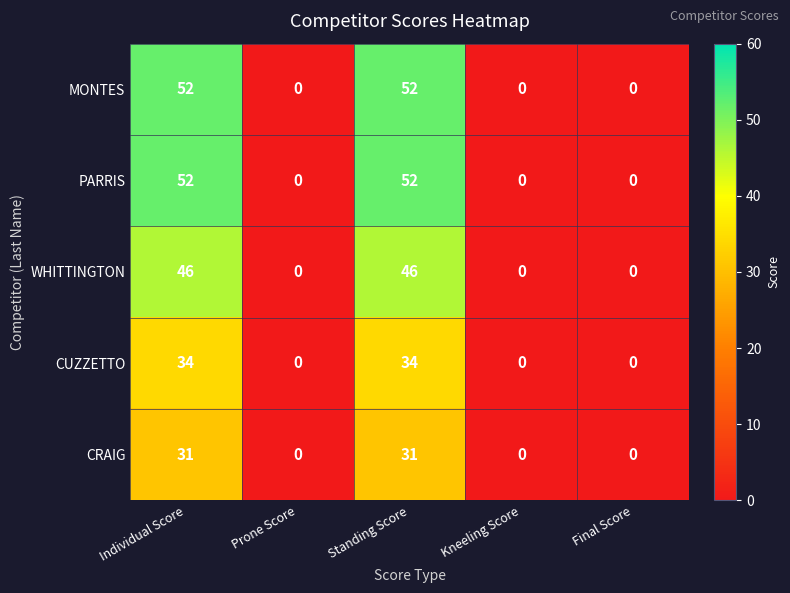

At how many categories does at least one series exceed 23?

2